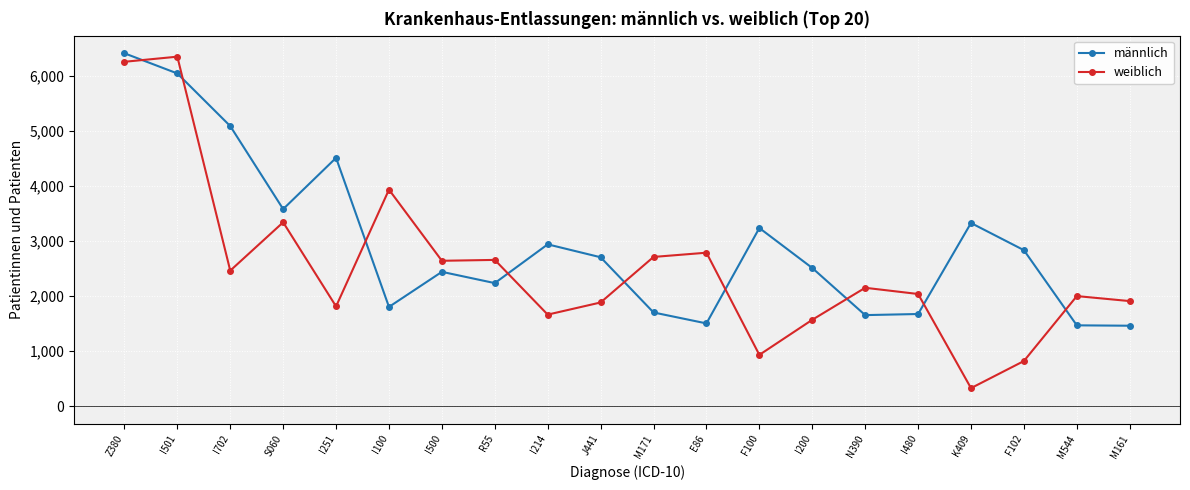

Which series has the largest total across all categories?

männlich